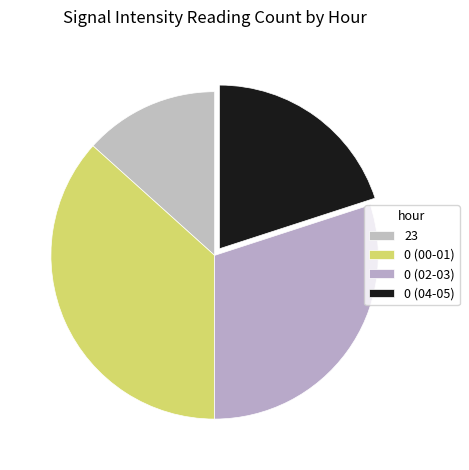

Count the number of slices in the pie.

4